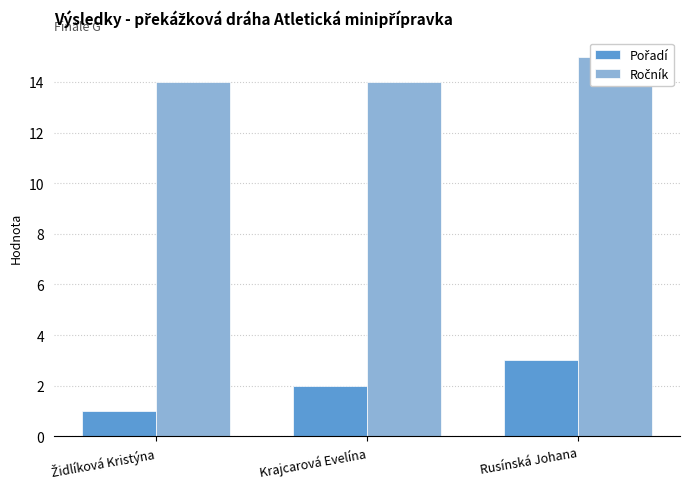

What is the difference between the Ročník values at Židlíková Kristýna and Rusínská Johana?

1